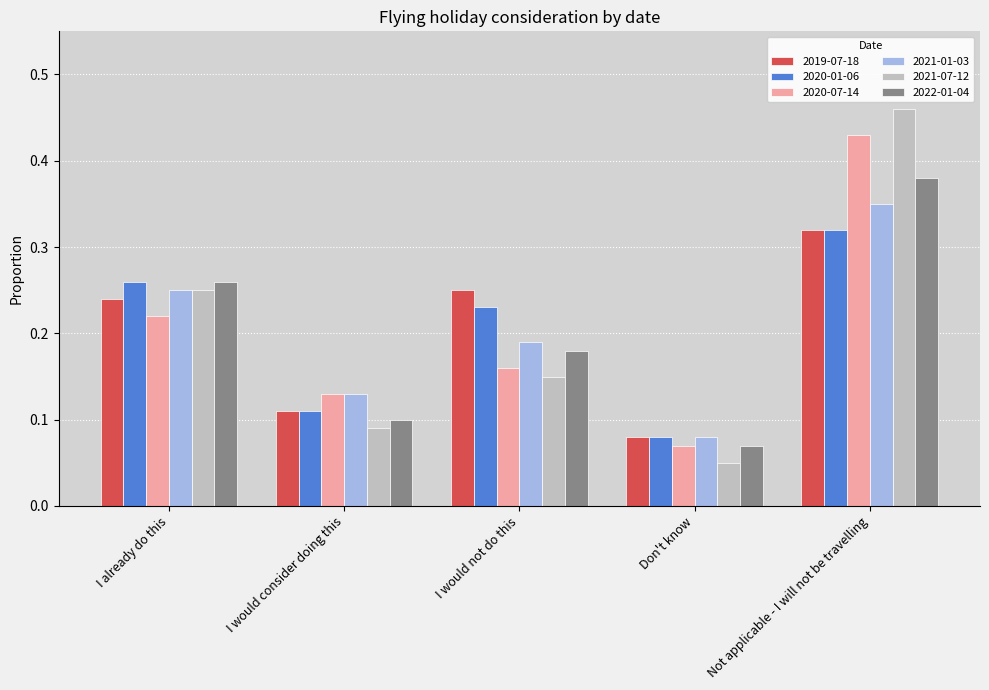

At how many categories does at least one series exceed 0?

5